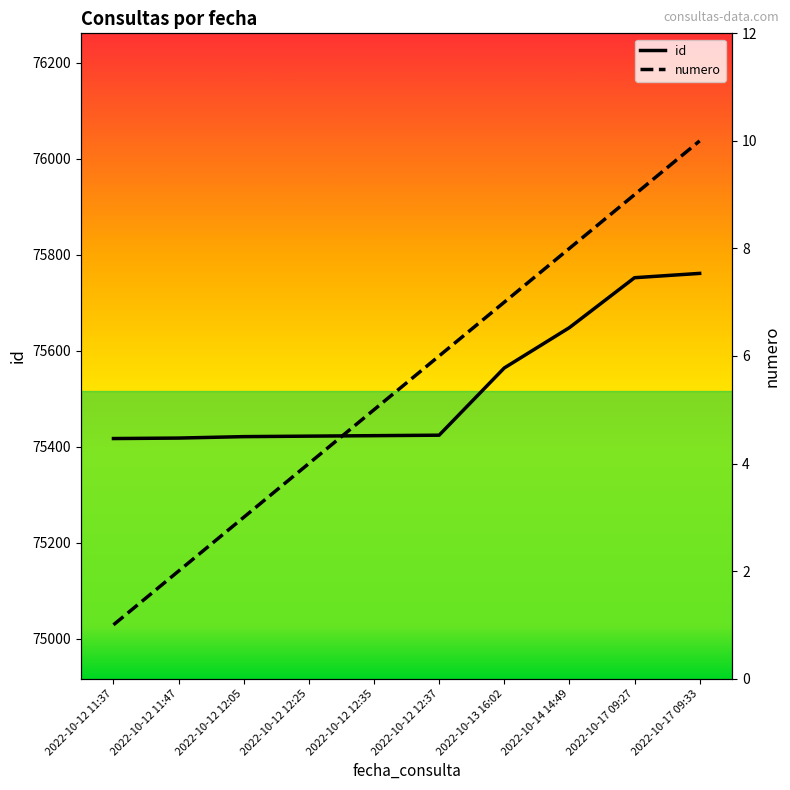

Reading left to right, list all the values displayed in this chart.

id: 75417	75418	75421	75422	75423	75424	75564	75648	75752	75761
numero: 1	2	3	4	5	6	7	8	9	10